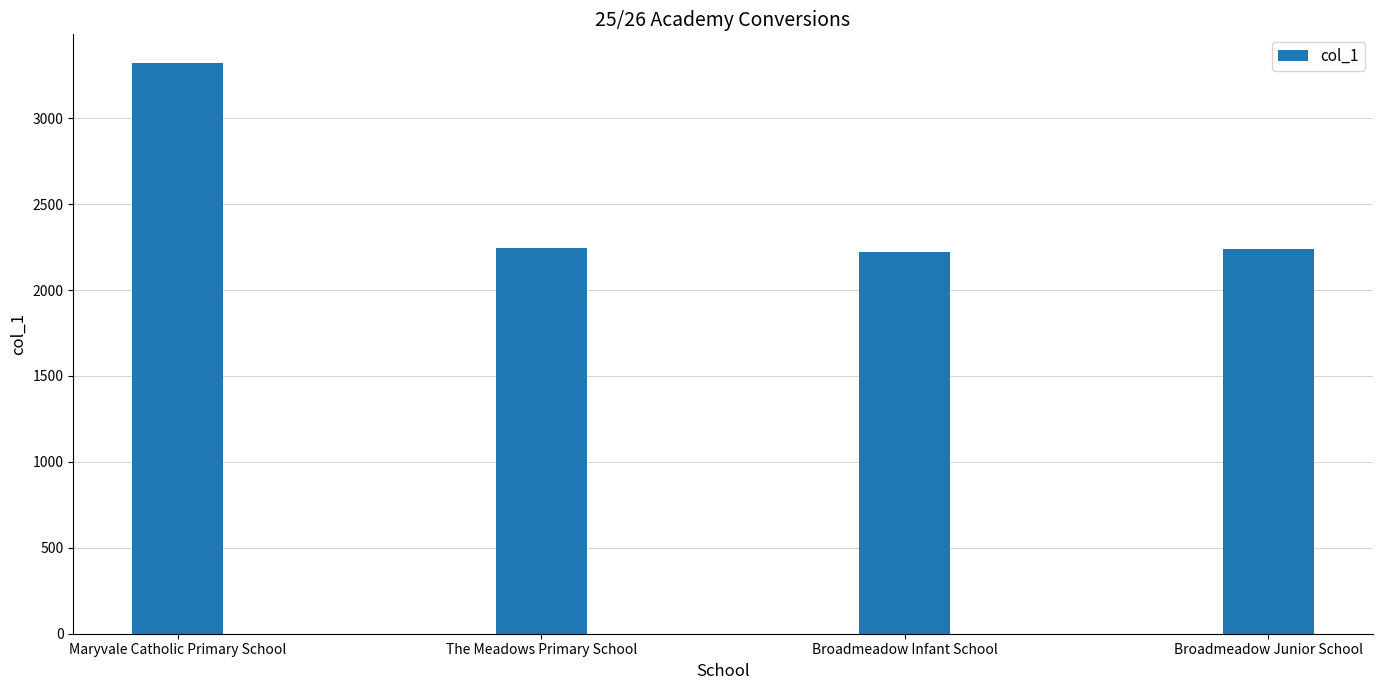

What position from the left is Maryvale Catholic Primary School?

1